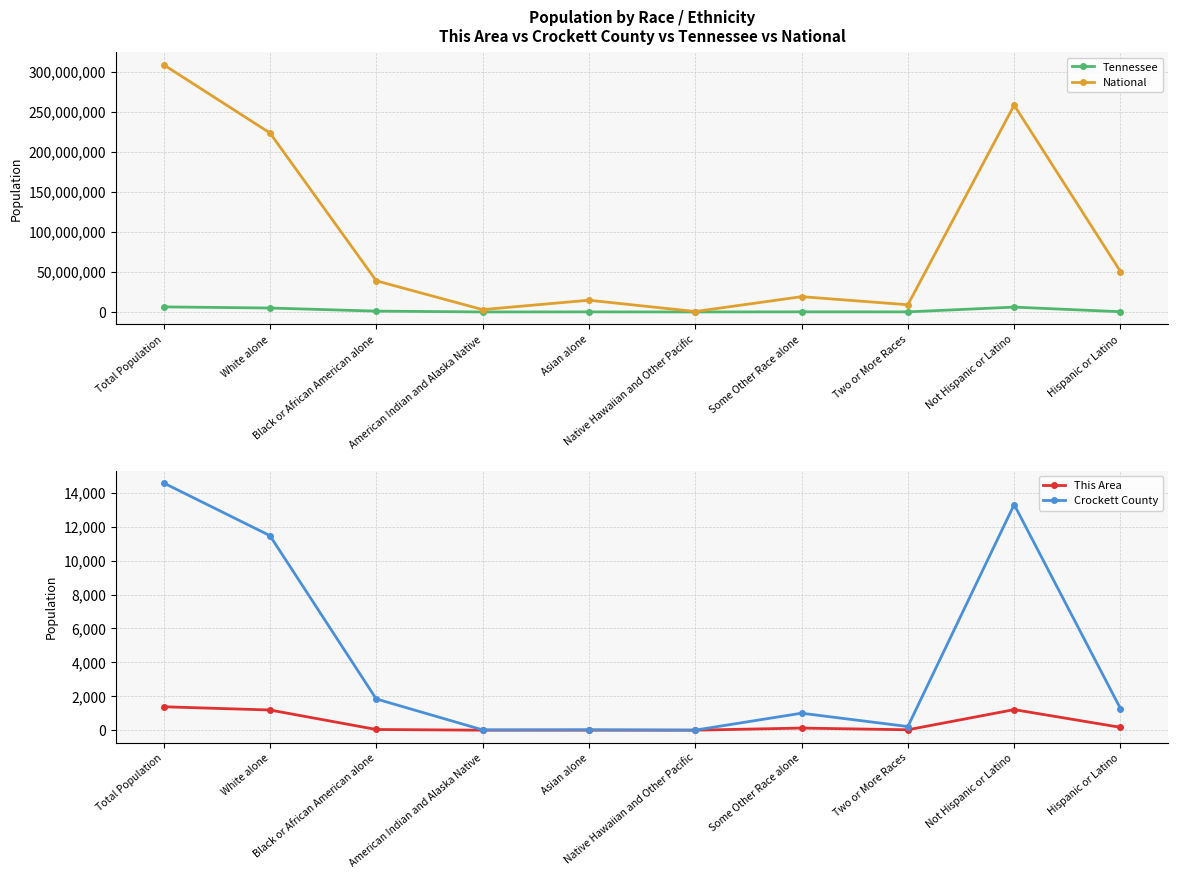

True or false: National and Crockett County intersect in this chart.

False